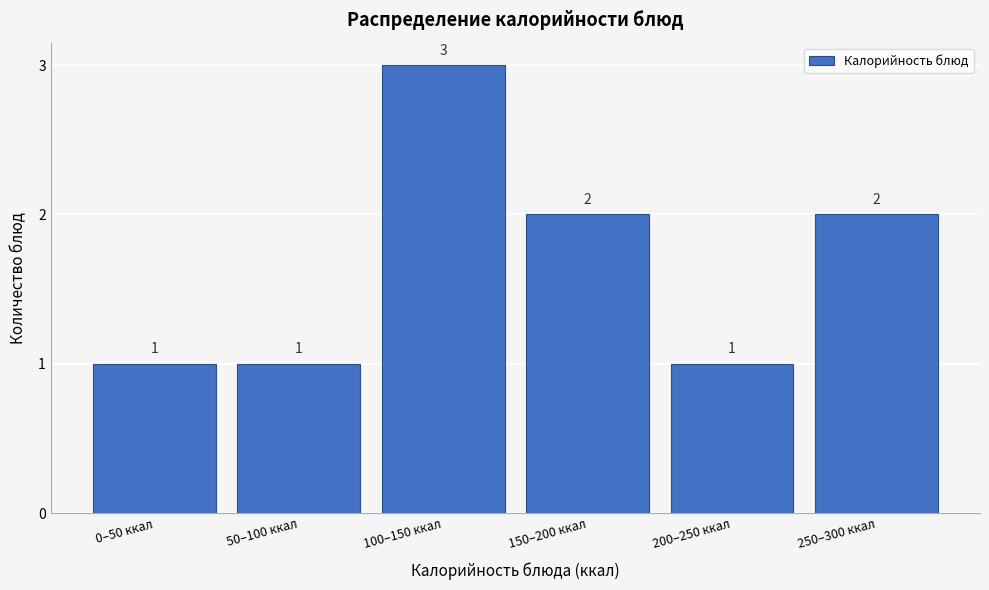

Reading left to right, list all the values displayed in this chart.

0–50 ккал=1	50–100 ккал=1	100–150 ккал=3	150–200 ккал=2	200–250 ккал=1	250–300 ккал=2